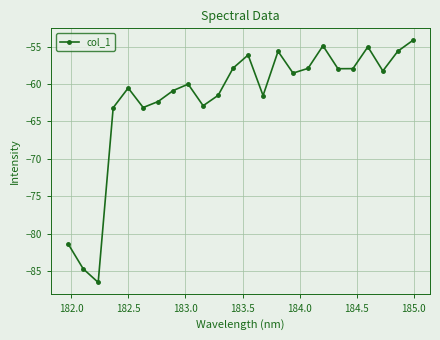

What is the sum of all values?

-1488.5